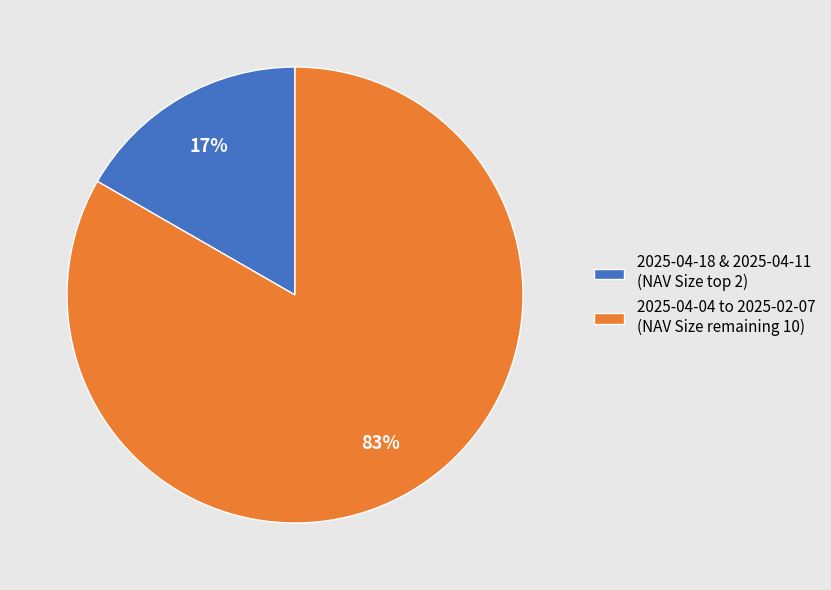

How many segments does this pie chart have?

2